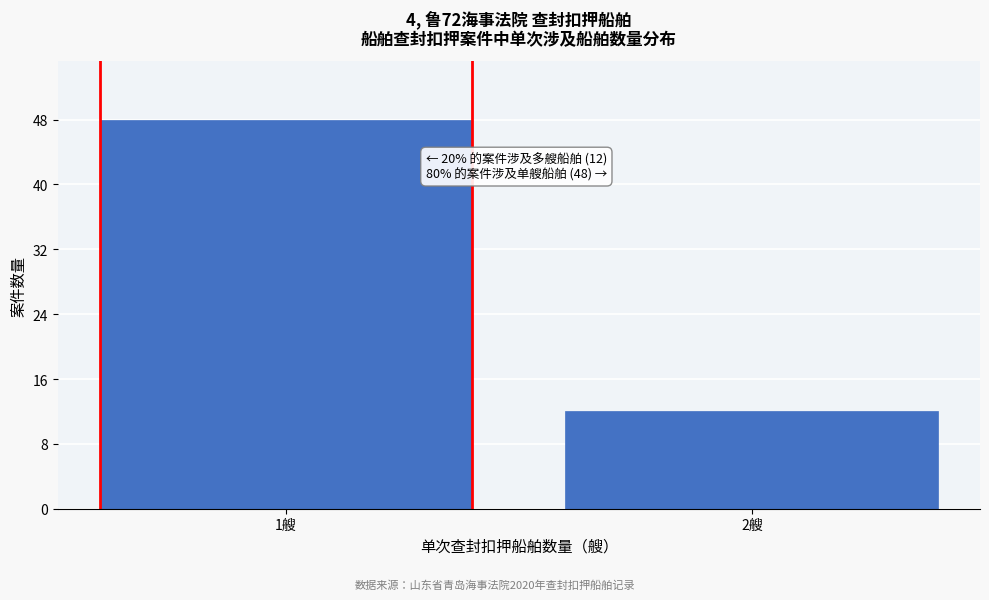

Reading left to right, transcribe all the data shown in this chart.

1艘=48	2艘=12